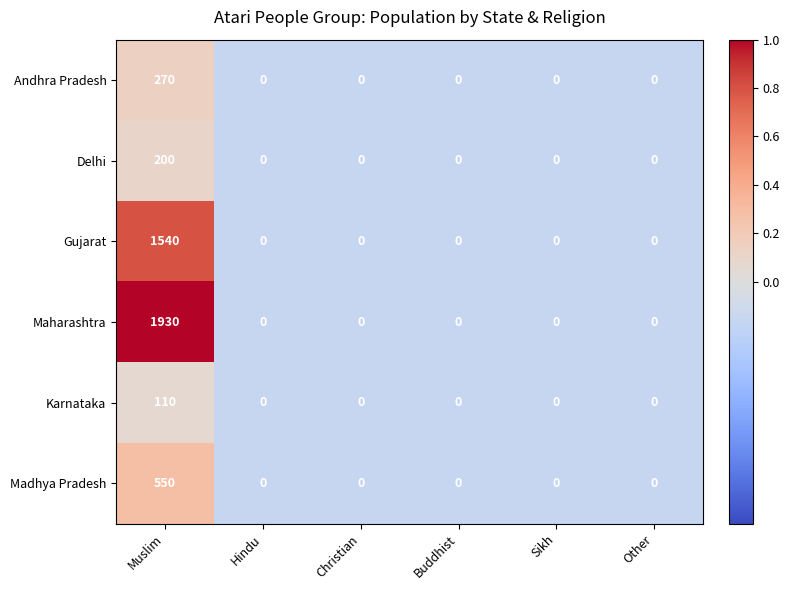

Which series has the largest total across all categories?

Maharashtra